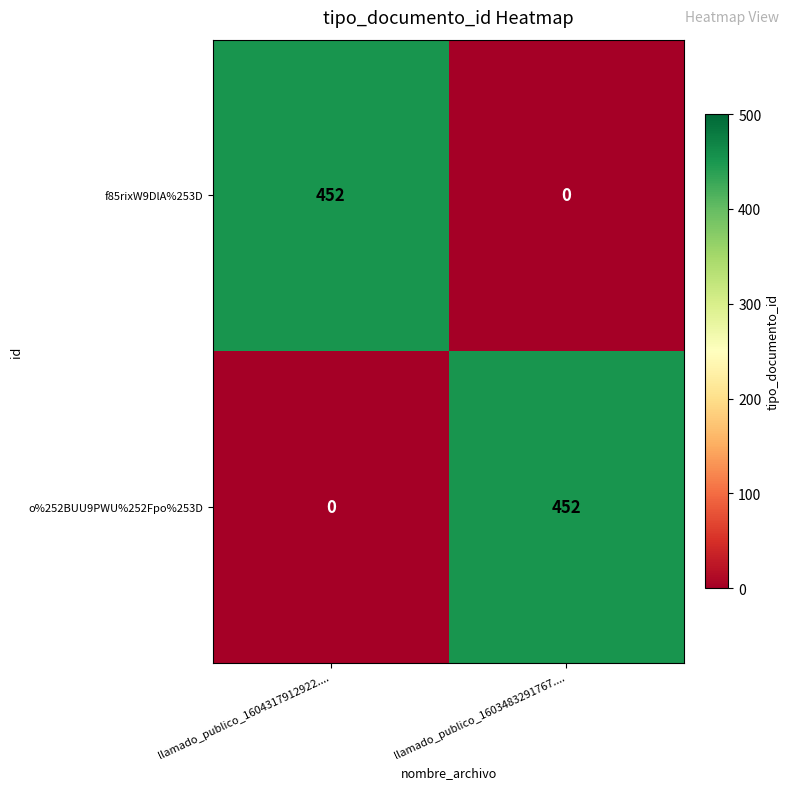

What is the spread (max minus min) of values at llamado_publico_1603483291767....?

452